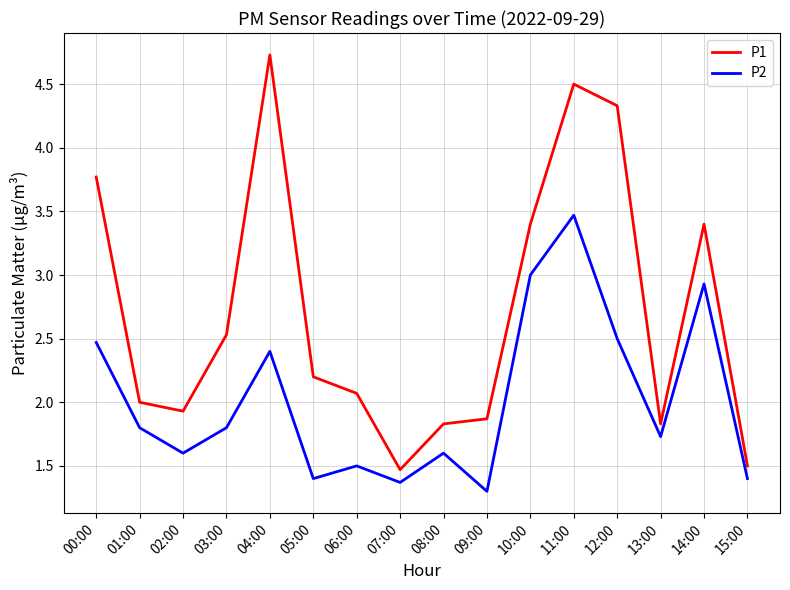

True or false: P1 and P2 cross at least once.

False